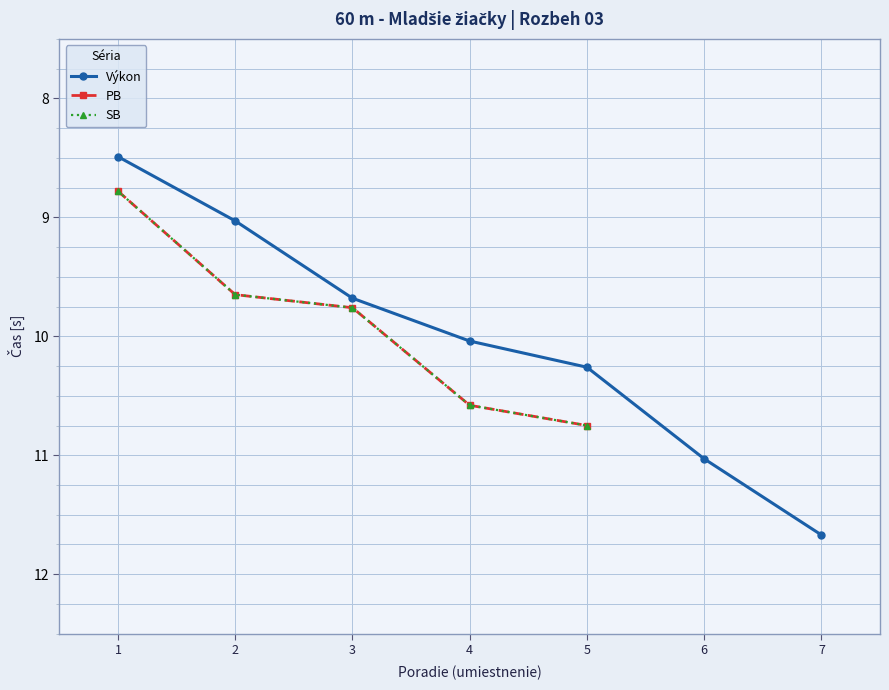

What is the value of the Výkon point at the 3rd from the left?

9.7